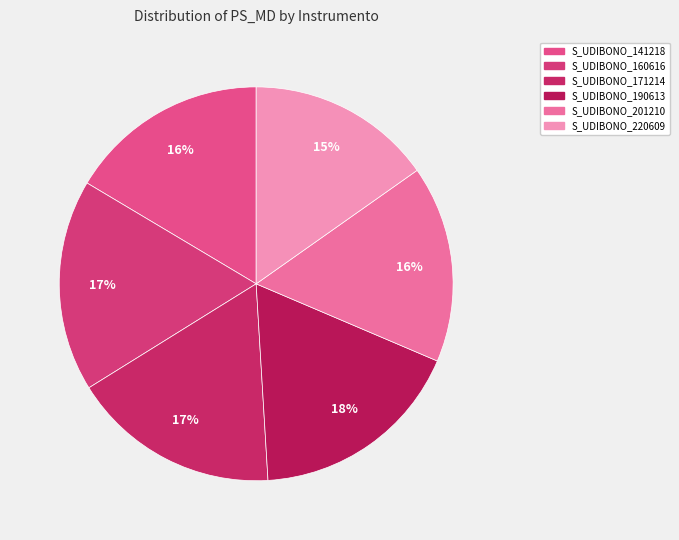

What is the largest slice in the pie chart?

S_UDIBONO_190613